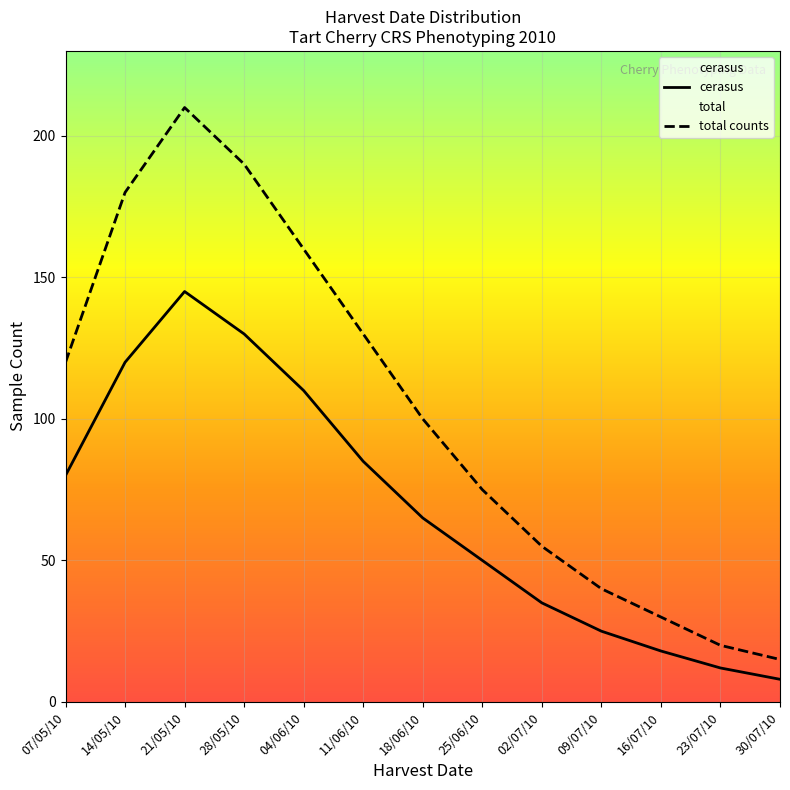

How many data points in total counts are less than 100?

6